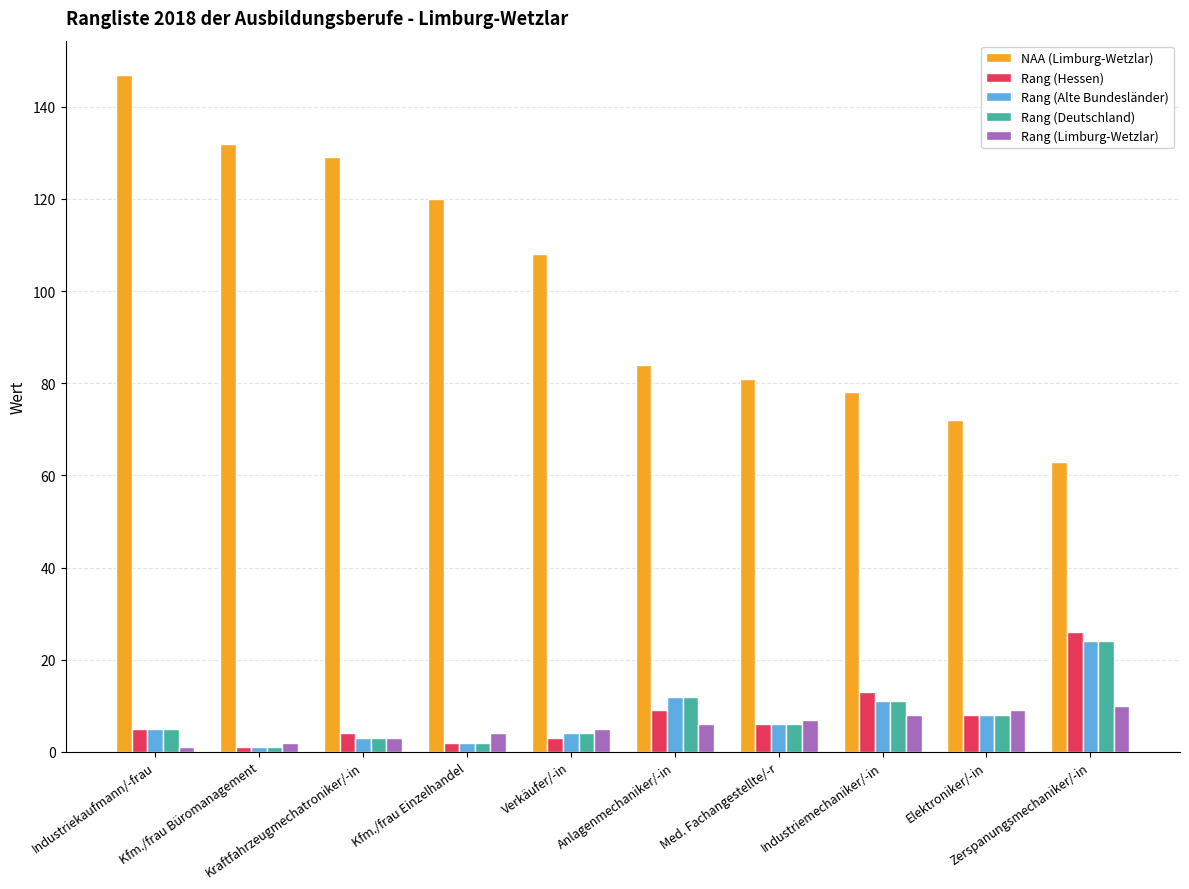

Reading right to left, transcribe all the data shown in this chart.

NAA (Limburg-Wetzlar): 63	72	78	81	84	108	120	129	132	147
Rang (Hessen): 26	8	13	6	9	3	2	4	1	5
Rang (Alte Bundesländer): 24	8	11	6	12	4	2	3	1	5
Rang (Deutschland): 24	8	11	6	12	4	2	3	1	5
Rang (Limburg-Wetzlar): 10	9	8	7	6	5	4	3	2	1